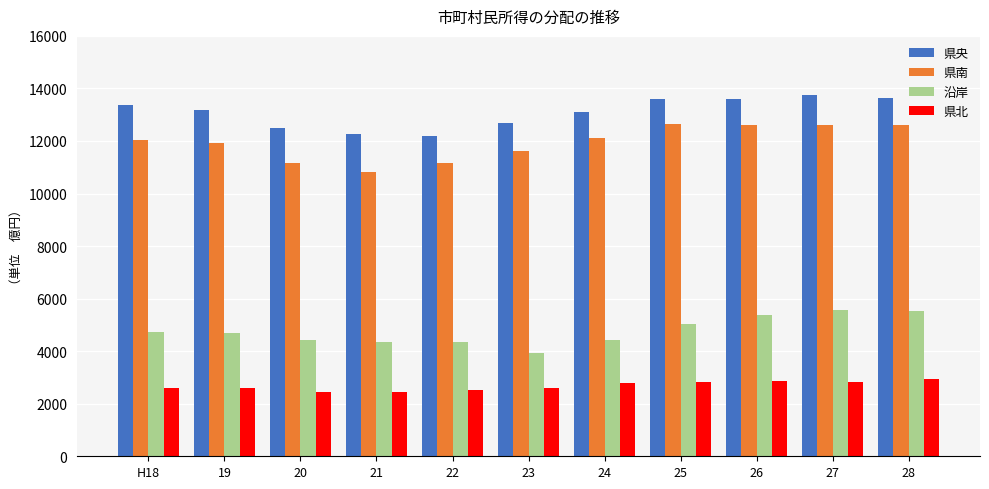

Which category has the lowest value in the 県南 series?

21